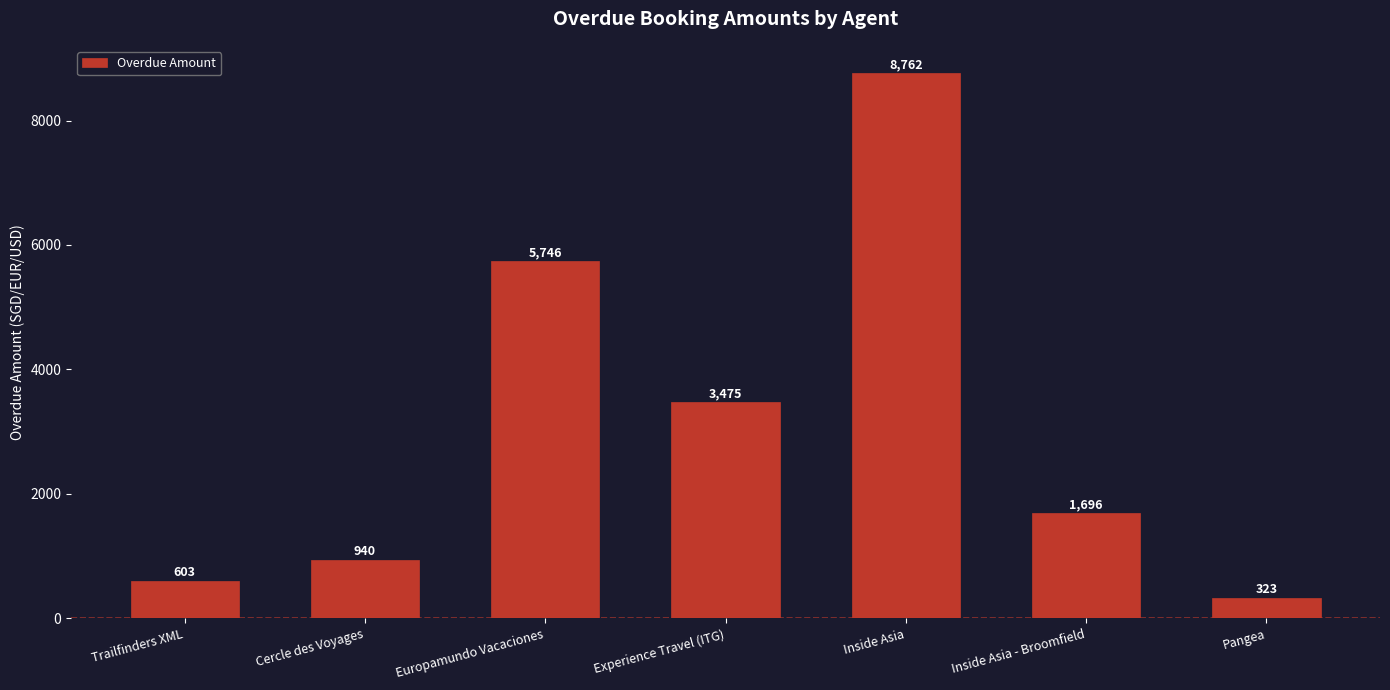

How many data points does each series have?

7